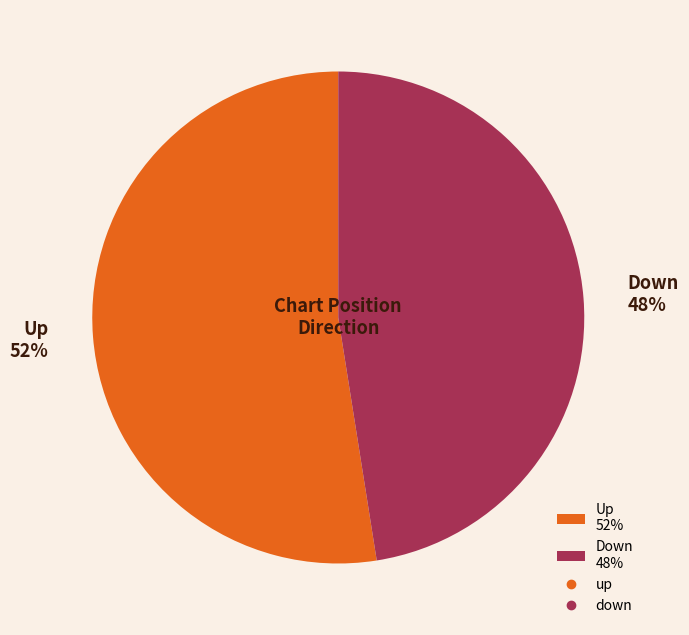

Combined, do Up 52% and Down 48% account for over 50%?

Yes